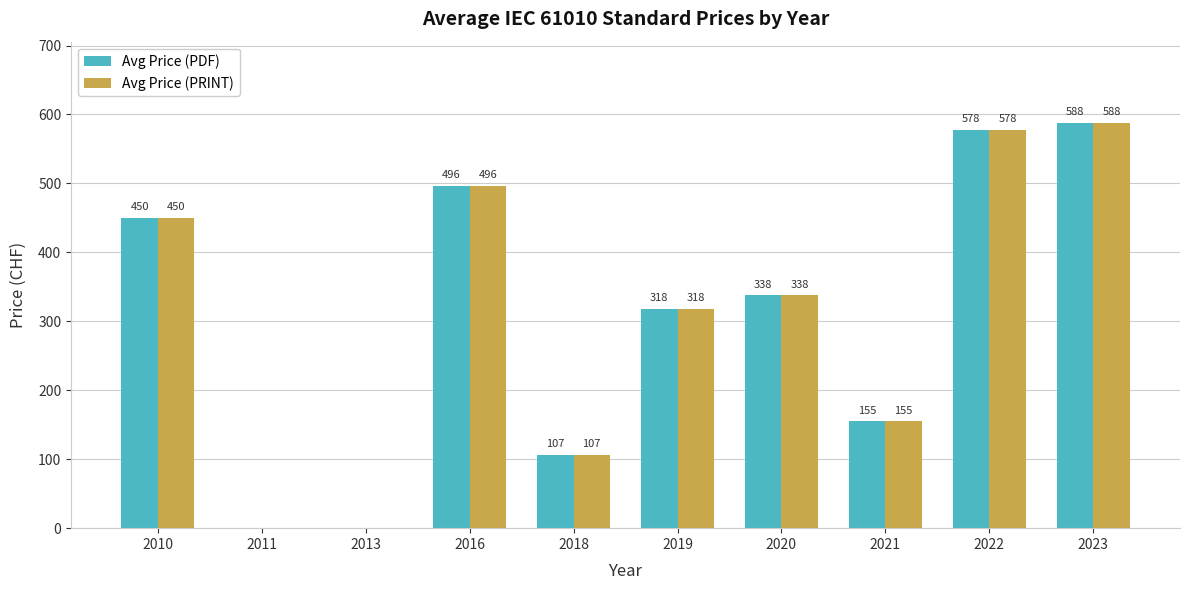

Which category has the highest value in the Avg Price (PRINT) series?

2023